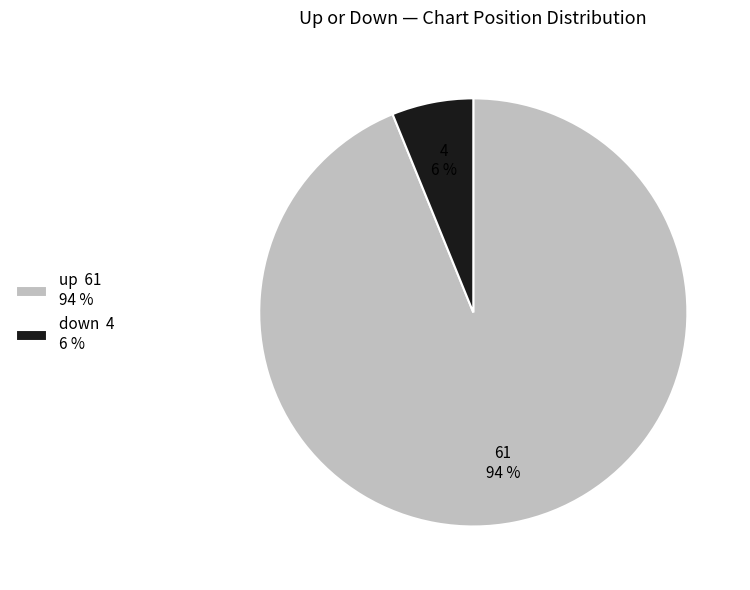

Is up the majority of the pie?

Yes